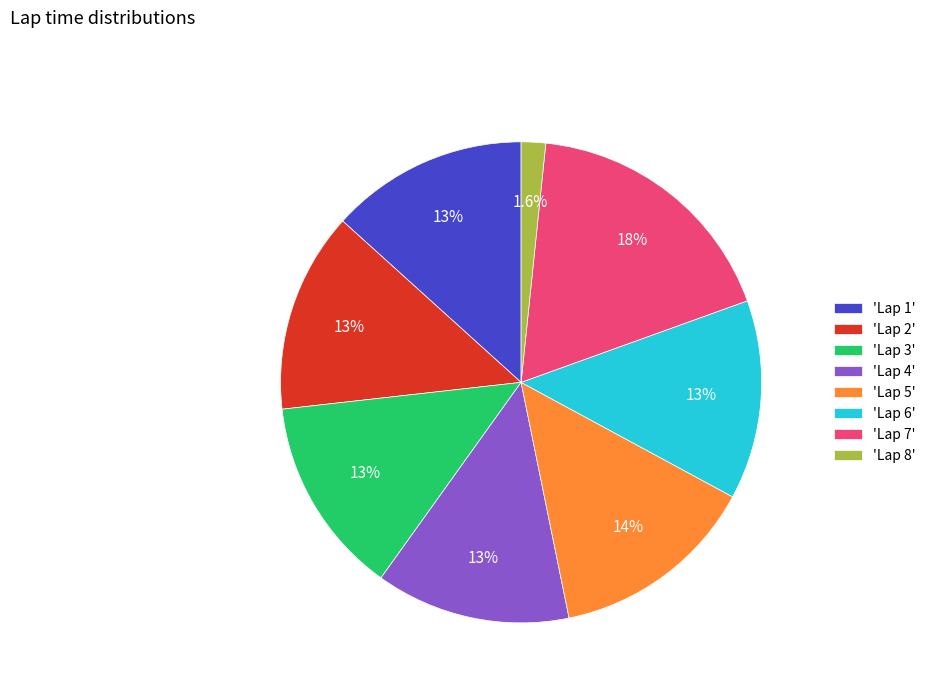

Combined, what portion of the pie is 'Lap 6' and 'Lap 2'?

26.9%